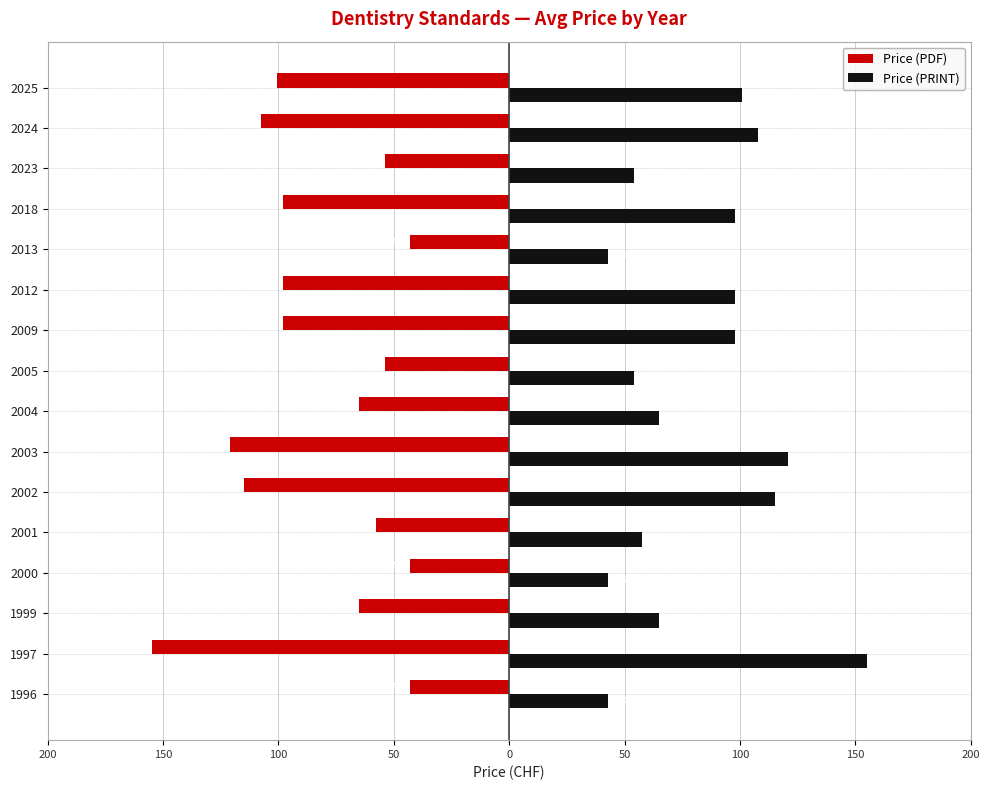

What are all the series names shown in the legend?

Price (PDF), Price (PRINT)